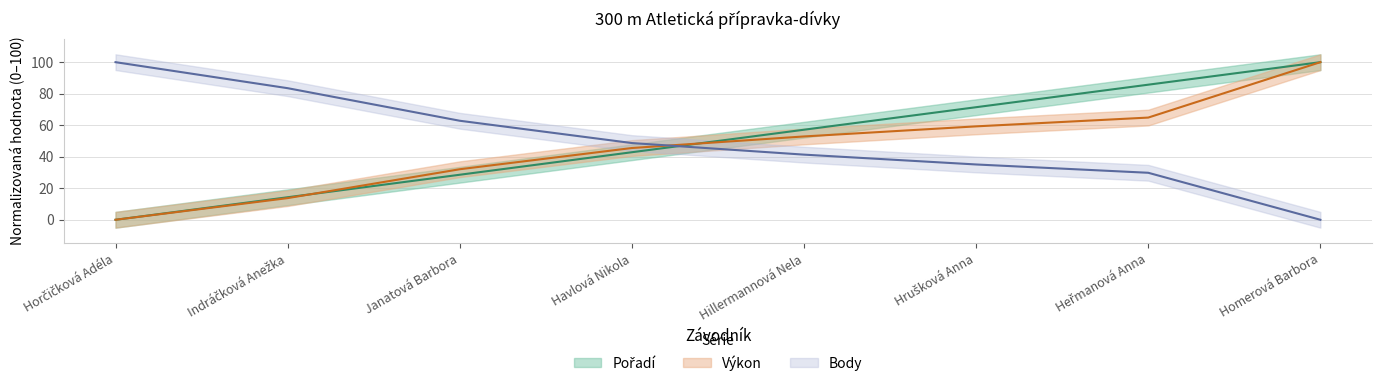

What is the label of the 7th point from the left?

Heřmanová Anna